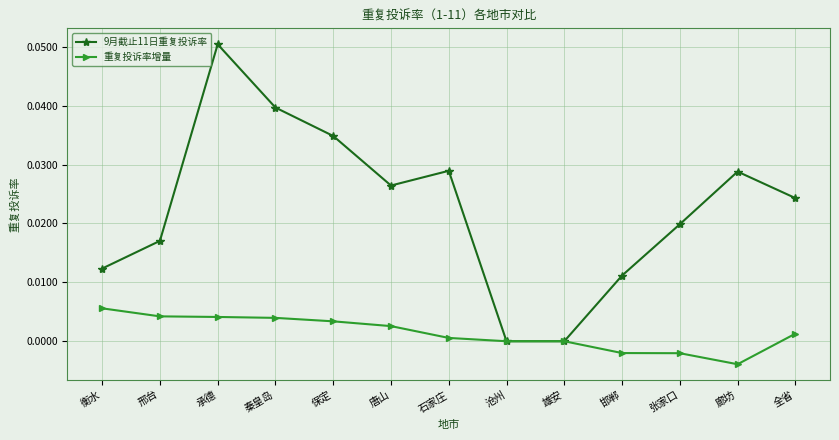

How many series are shown in this chart?

2